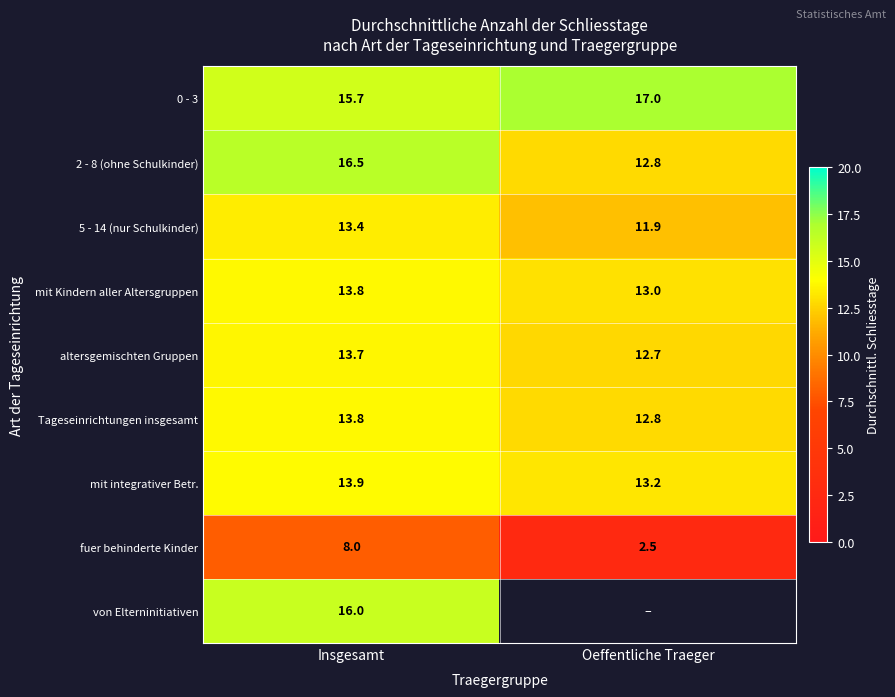

What is the spread (max minus min) of values at Insgesamt?

8.5